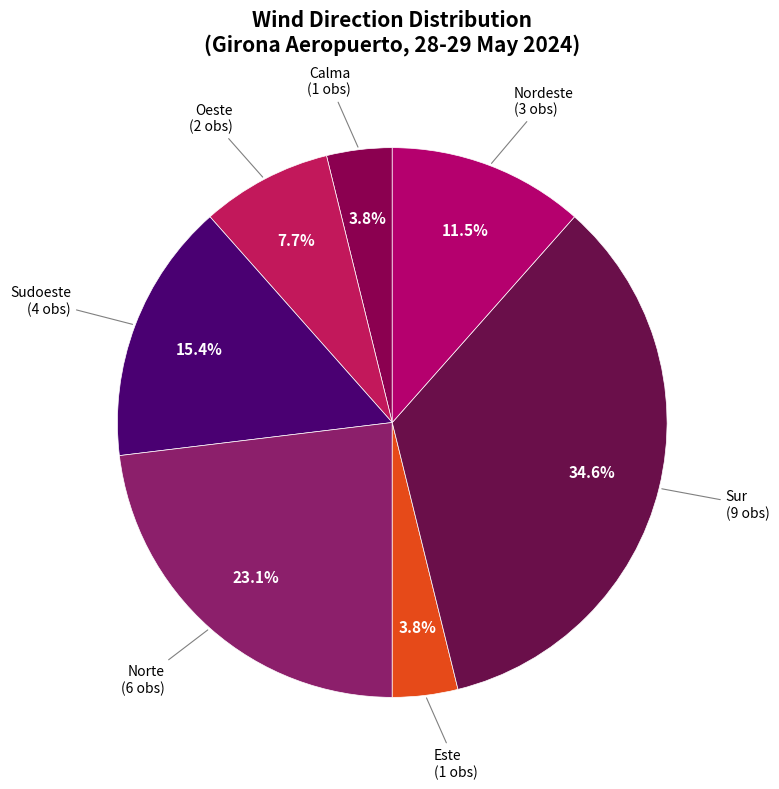

Does any single category account for the majority?

No